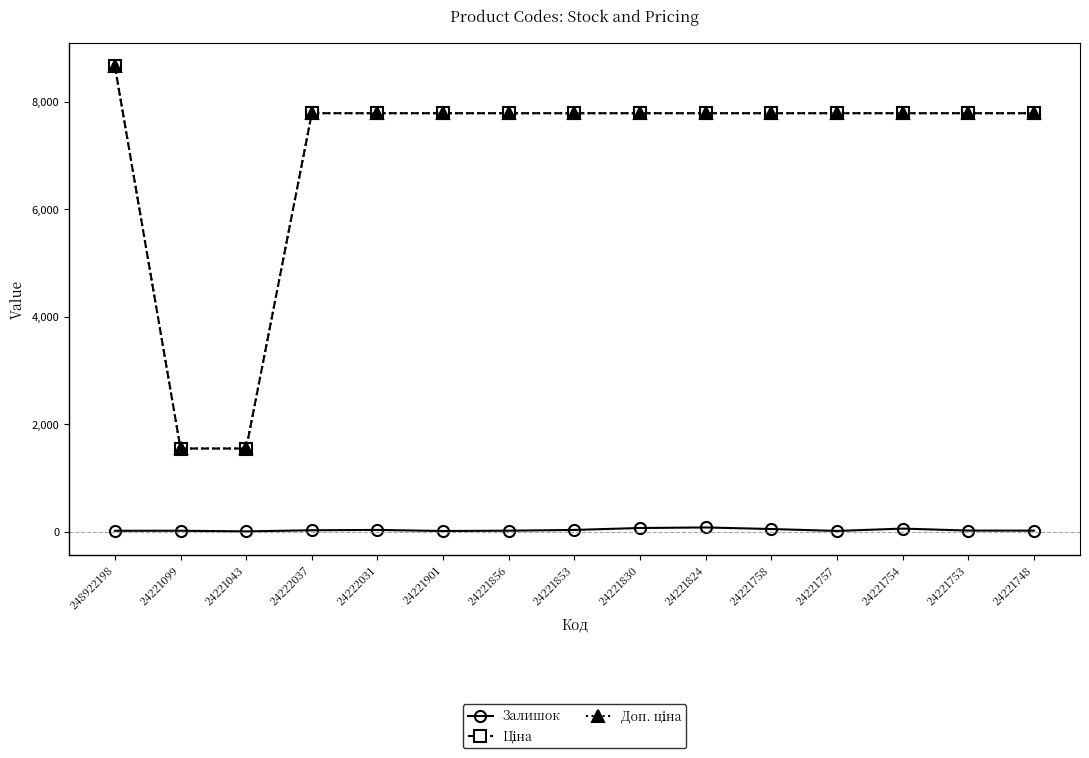

What is the maximum value shown in the chart?

8669.7